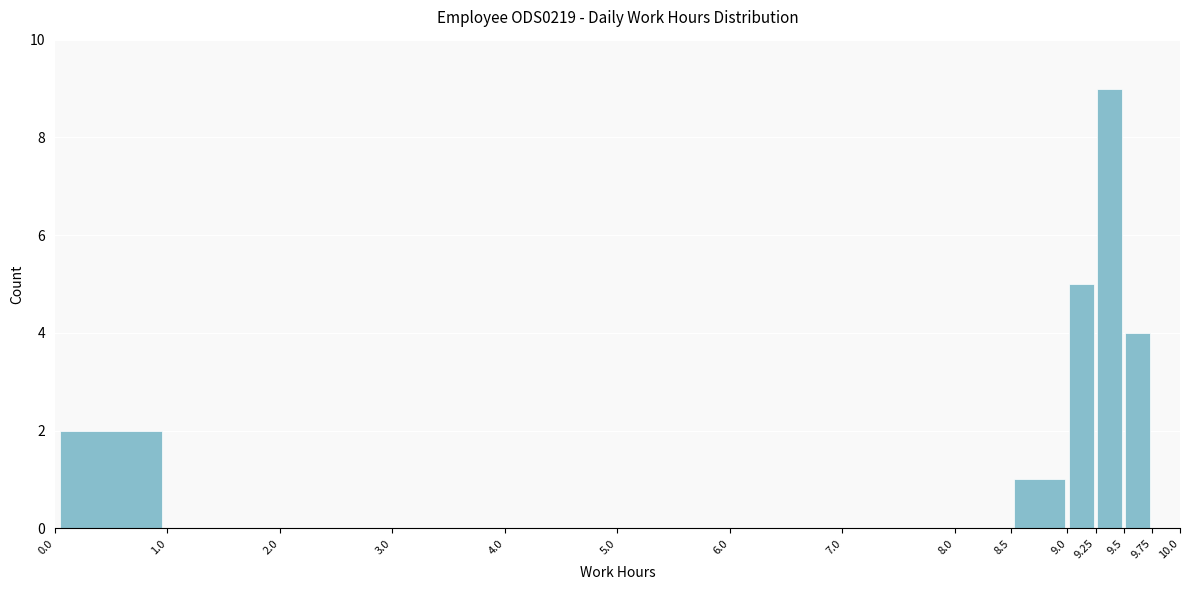

Reading left to right, transcribe this chart: for each bar, give the range it covers on the x-axis and its height. The values are not printed on the chart, so give them approximately, as read against the axis.

0.0 to 1.0: 2
1.0 to 2.0: 0
2.0 to 3.0: 0
3.0 to 4.0: 0
4.0 to 5.0: 0
5.0 to 6.0: 0
6.0 to 7.0: 0
7.0 to 8.0: 0
8.0 to 8.5: 0
8.5 to 9.0: 1
9.0 to 9.25: 5
9.25 to 9.5: 9
9.5 to 9.75: 4
9.75 to 10.0: 0